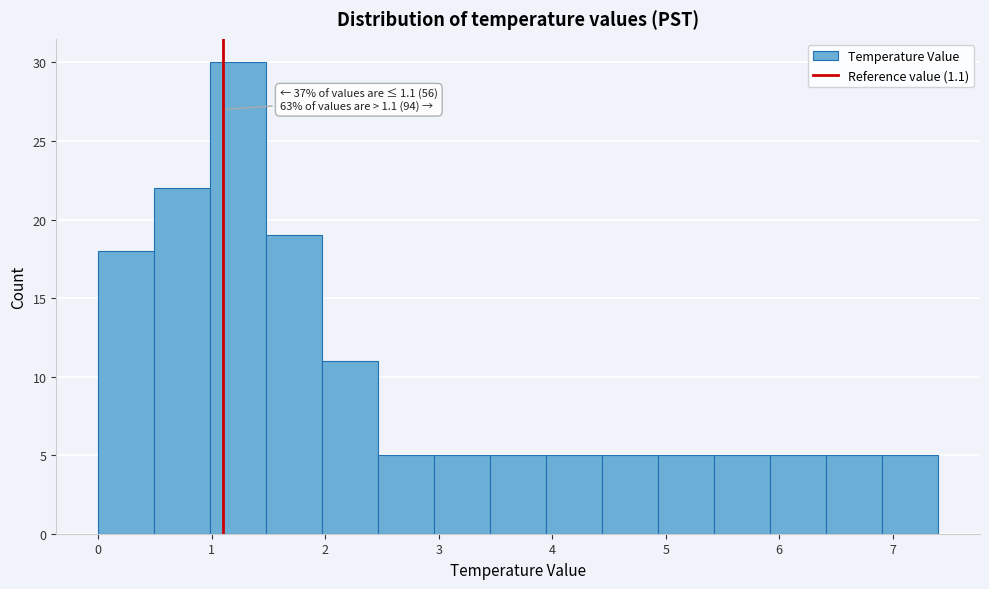

Which range on the x-axis has the tallest bar?

1.0 to 1.5